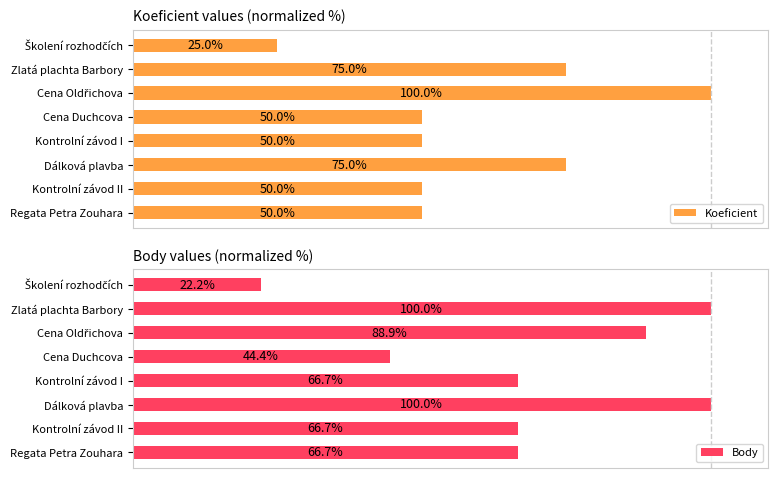

Which series has the largest total across all categories?

Body